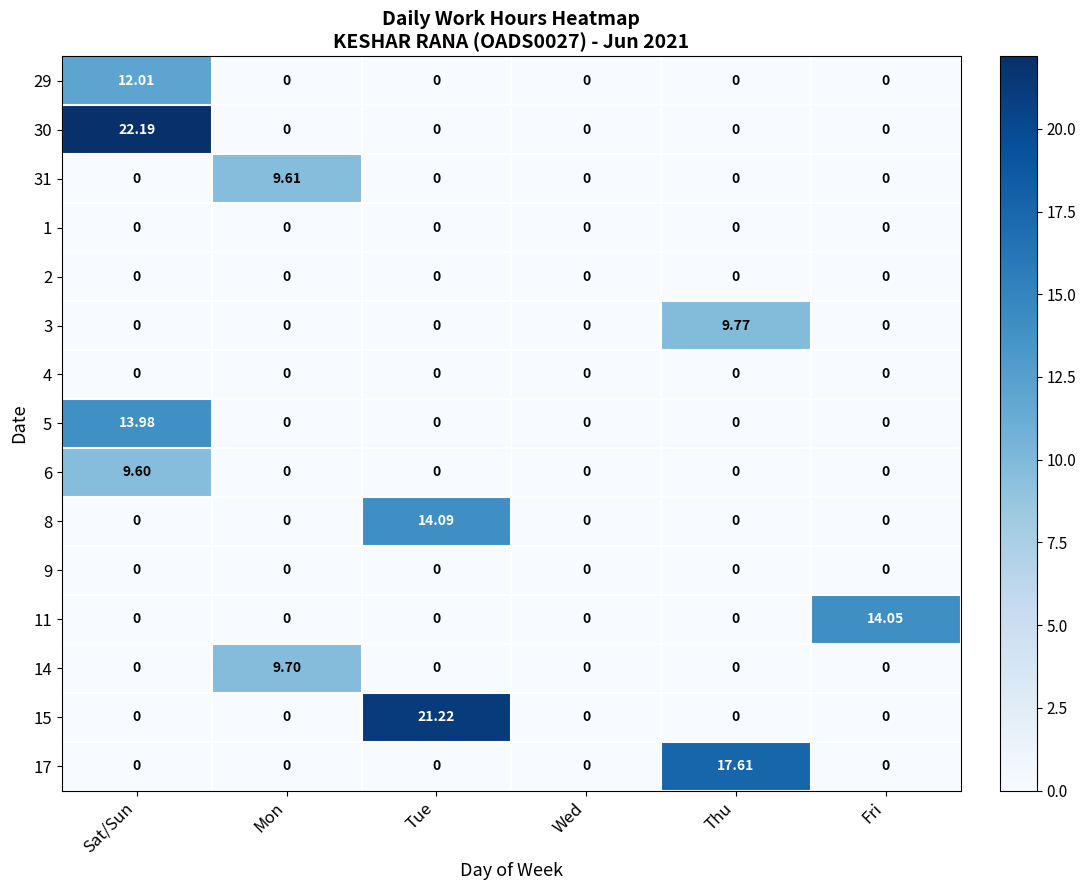

Count the number of categories in the chart.

6